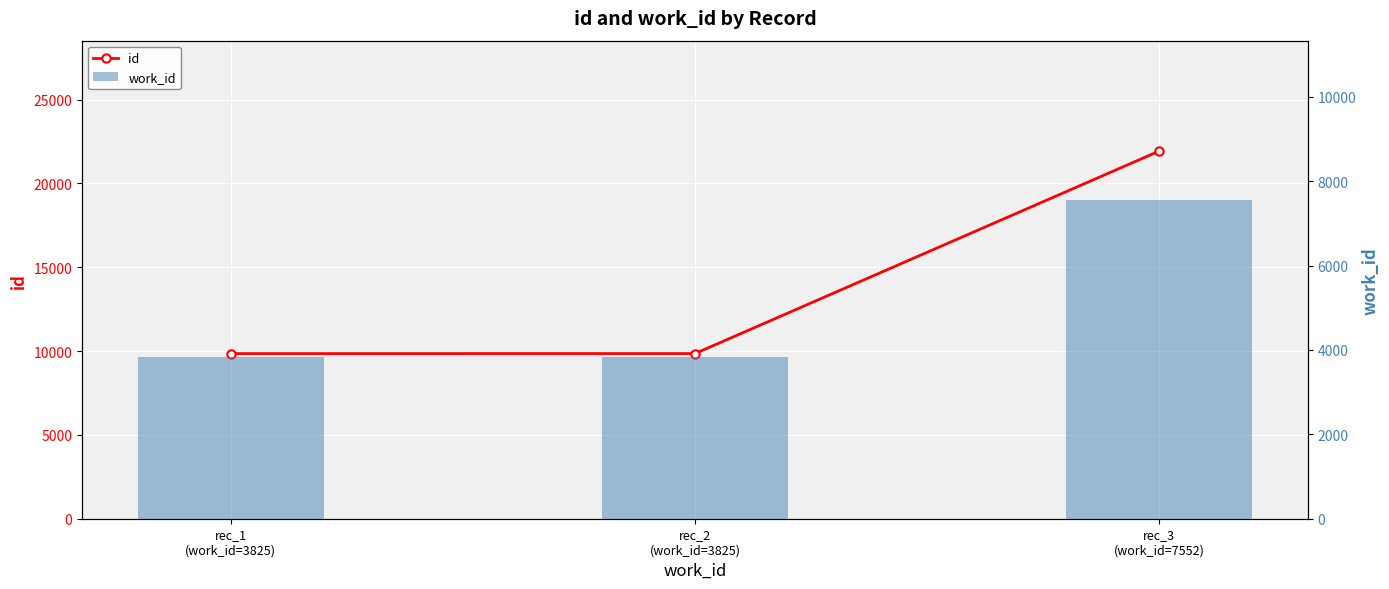

What position from the right is rec_3
(work_id=7552)?

1